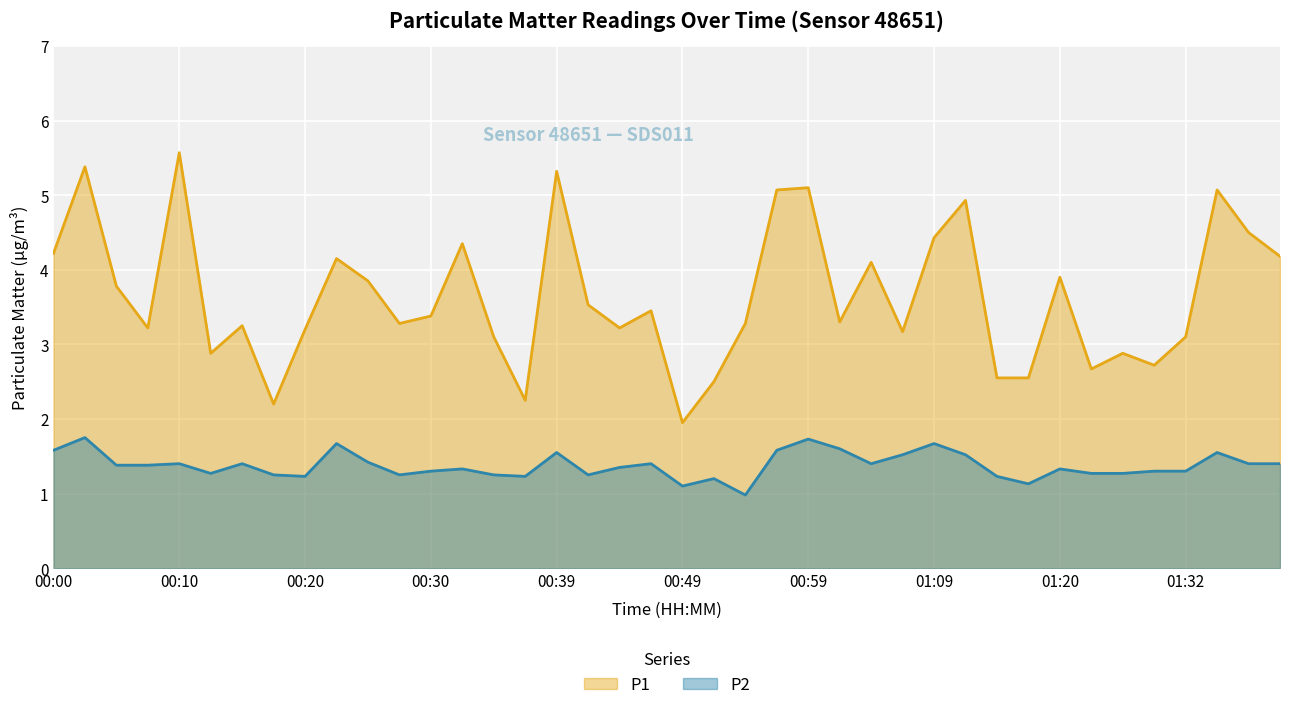

True or false: P2 and P1 cross at least once.

False